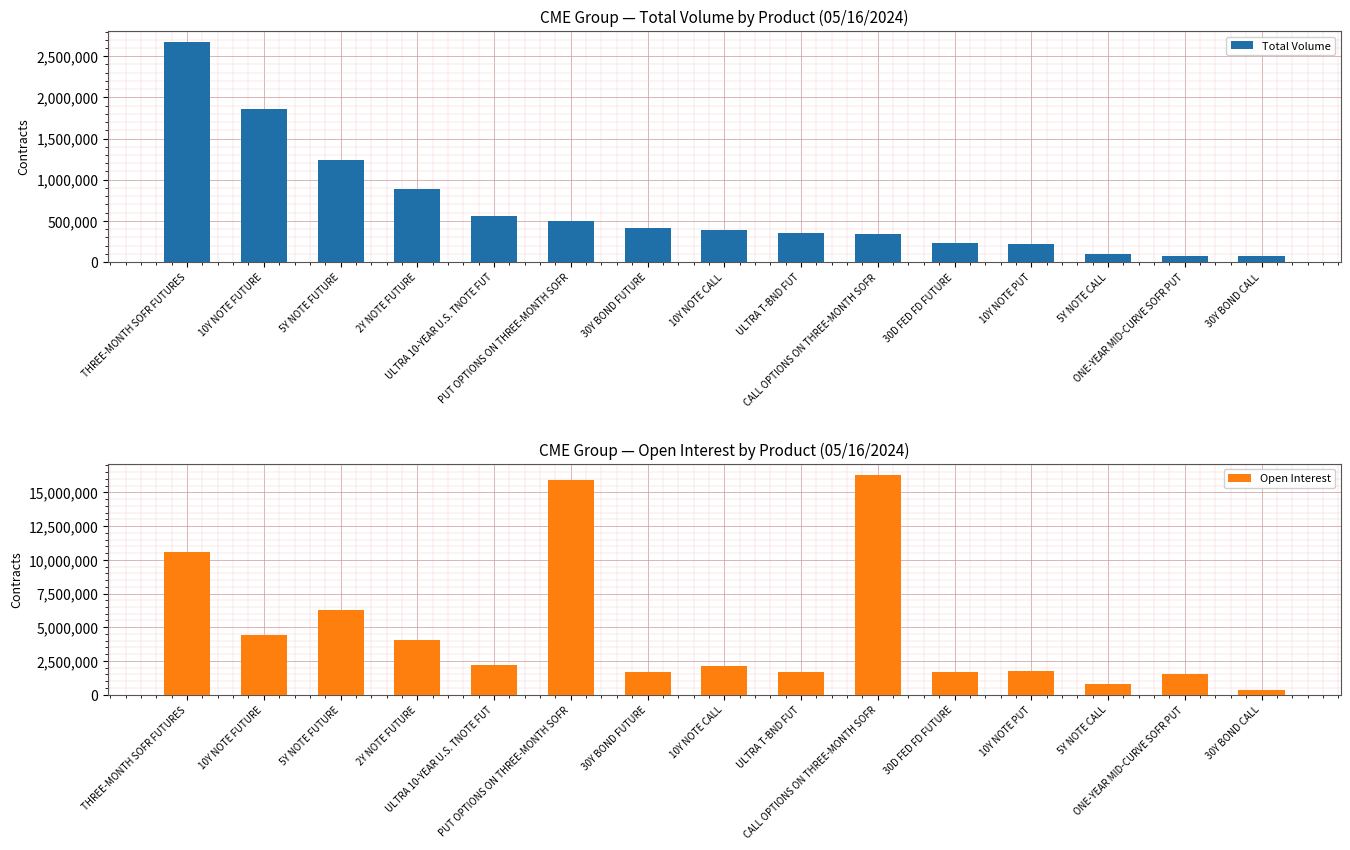

Reading right to left, what are all the values shown in this chart?

Total Volume: 71840	78178	95939	218536	232891	344380	347413	383081	409018	497089	556120	881729	1241907	1863312	2672717
Open Interest: 344219	1493912	811782	1760622	1641985	16321429	1681228	2085572	1676499	15954348	2179413	4054330	6311312	4450730	10585942